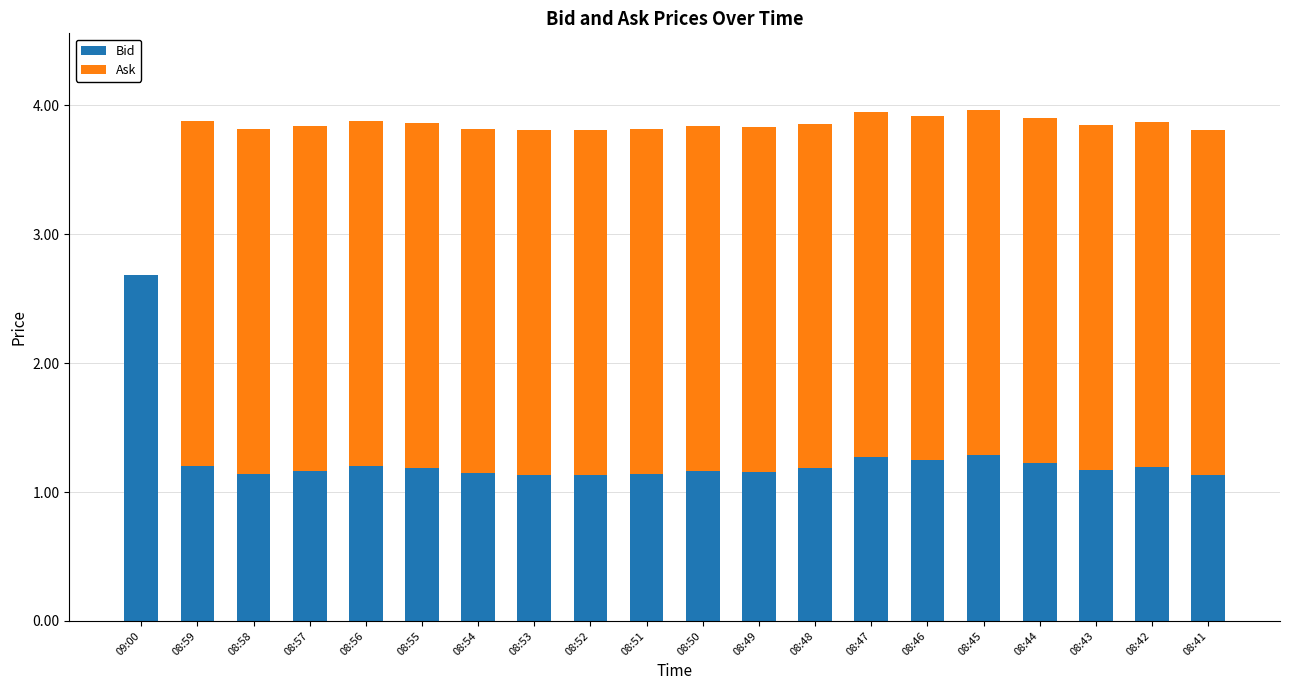

What is the sum of all Bid values?

25.2